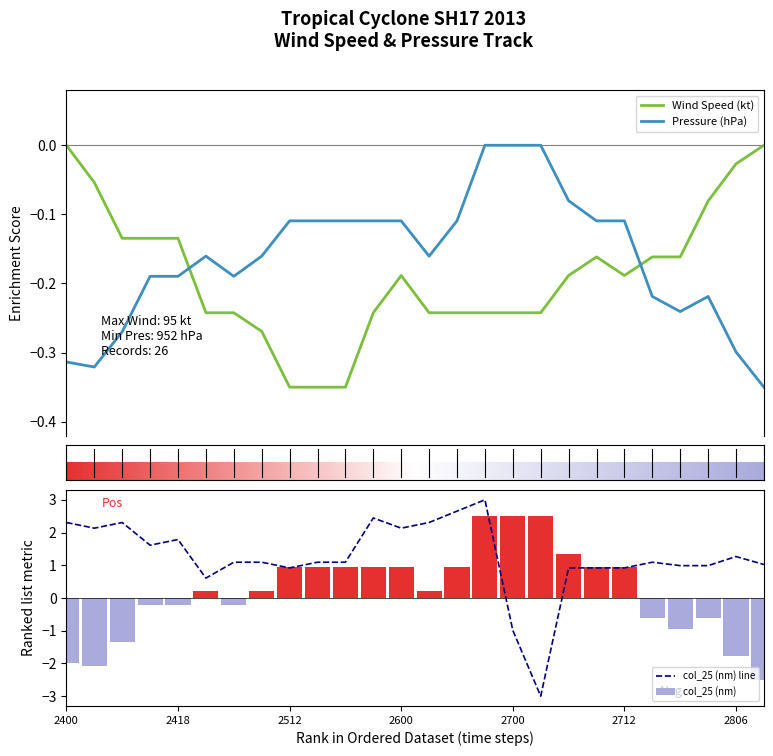

The col_25 (nm) series shows 2.7 at 14. True or false?

True